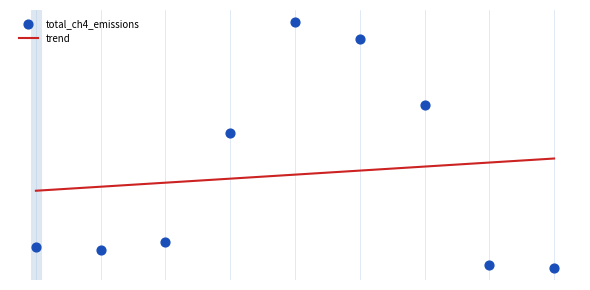

At which category is the sum across all series the highest?

2019